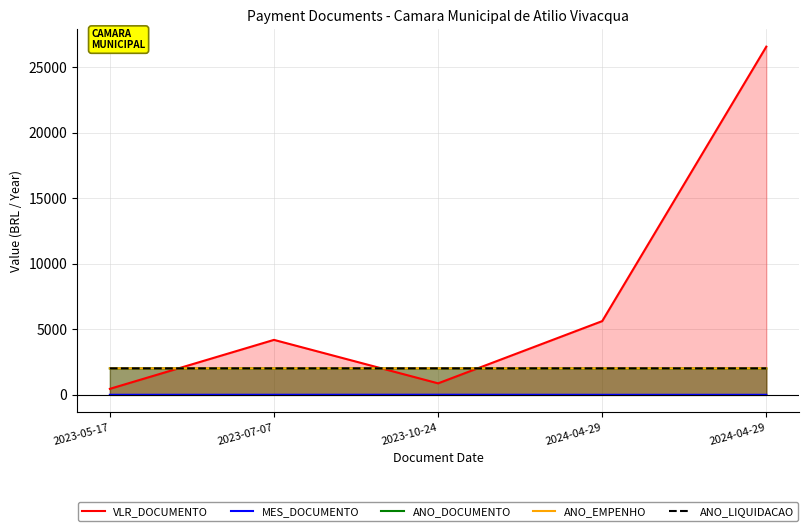

At 2023-05-17, list the series in order from smallest to largest.

MES_DOCUMENTO, VLR_DOCUMENTO, ANO_DOCUMENTO, ANO_EMPENHO, ANO_LIQUIDACAO